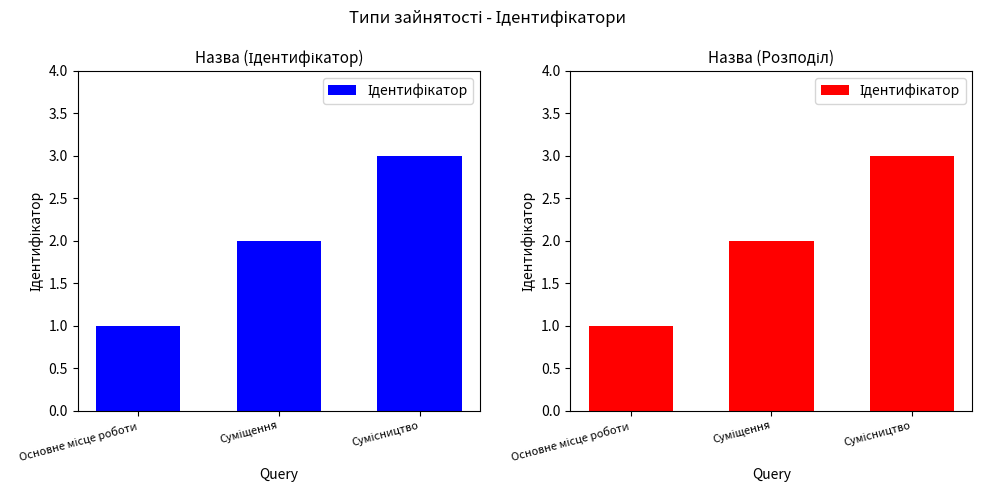

Between Основне місце роботи and Сумісництво, which is larger?

Сумісництво